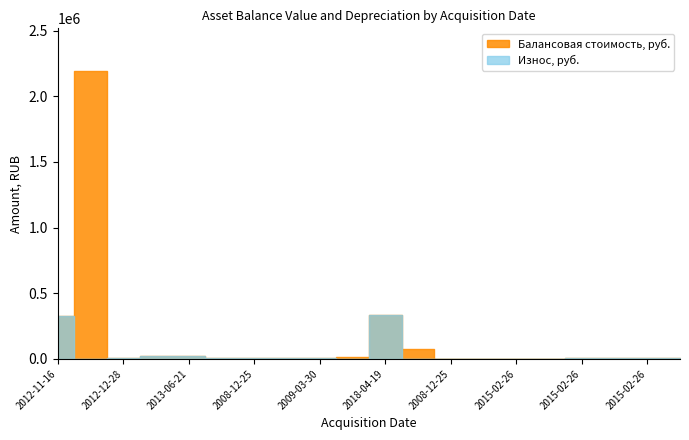

At how many categories does at least one series exceed 1357864?

1